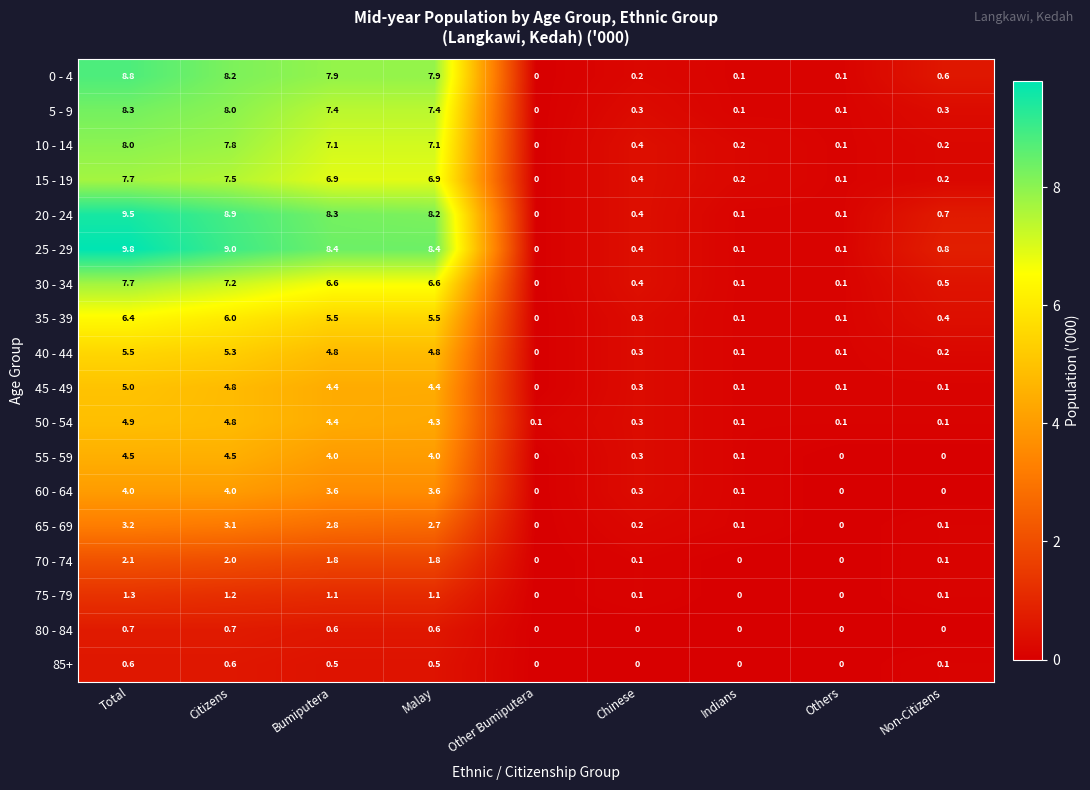

What is the difference between the second highest and minimum values in the 10 - 14 series?

7.8